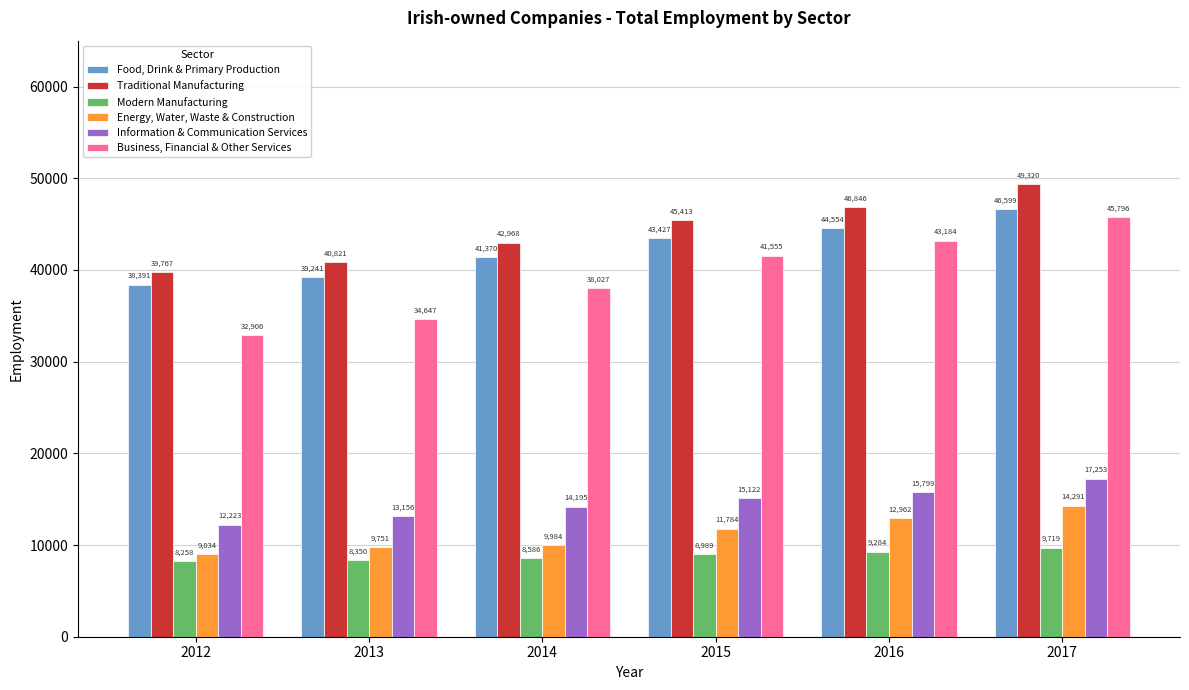

Which series has the largest total across all categories?

Traditional Manufacturing